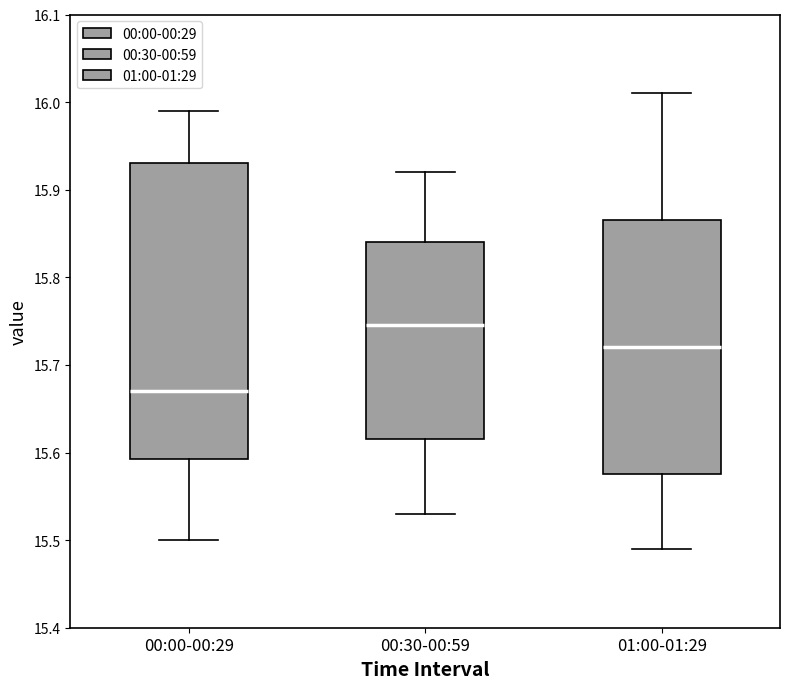

Which box has the lowest median line?

00:00-00:29